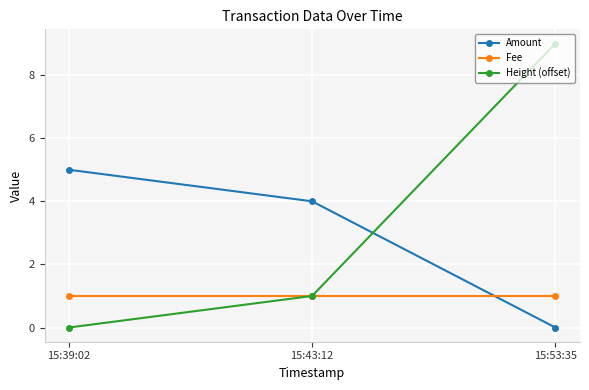

Which series changed the most between 15:39:02 and 15:53:35?

Height (offset)